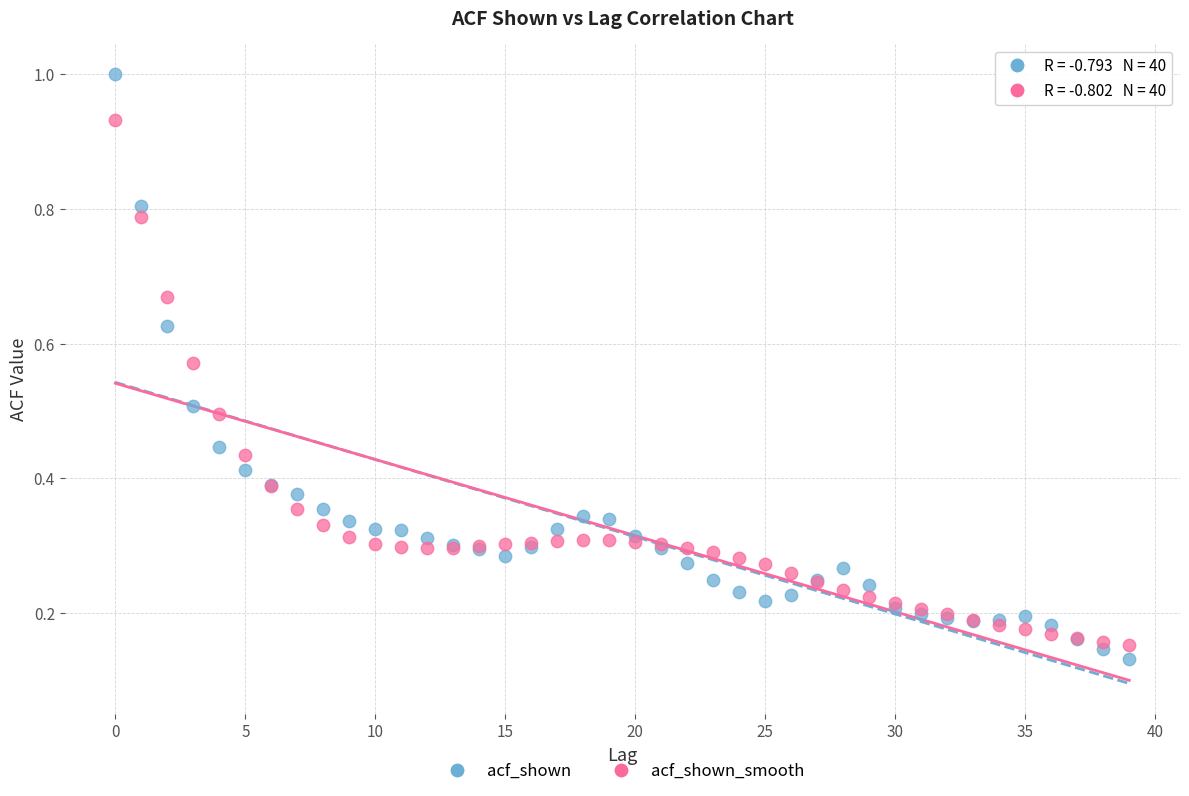

Which series reaches the minimum Y coordinate?

acf_shown